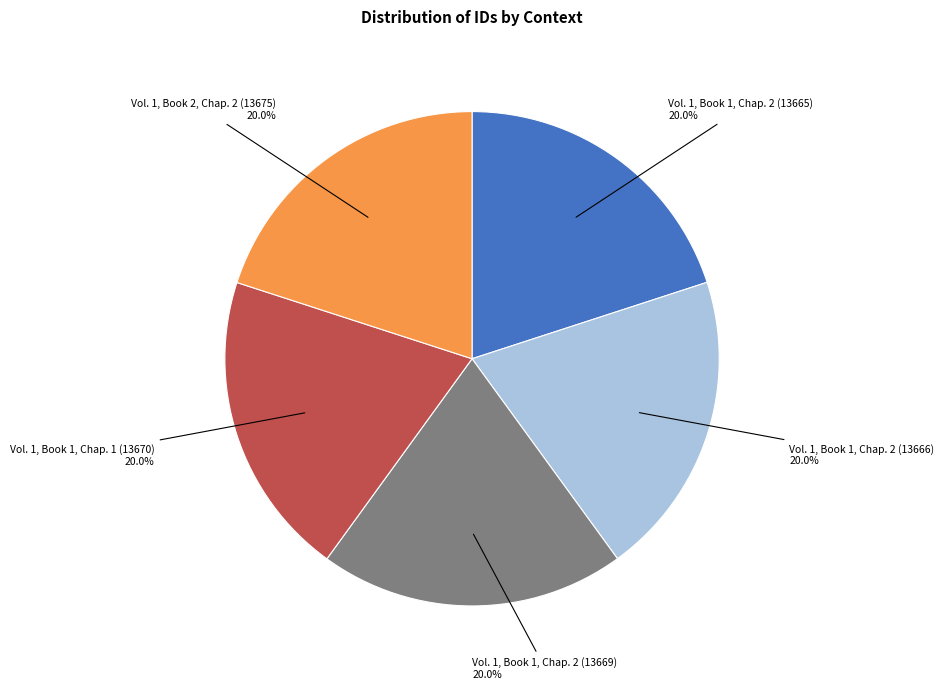

What is the total percentage of Vol. 1, Book 2, Chap. 2 (13675) and Vol. 1, Book 1, Chap. 2 (13665)?

40.0%